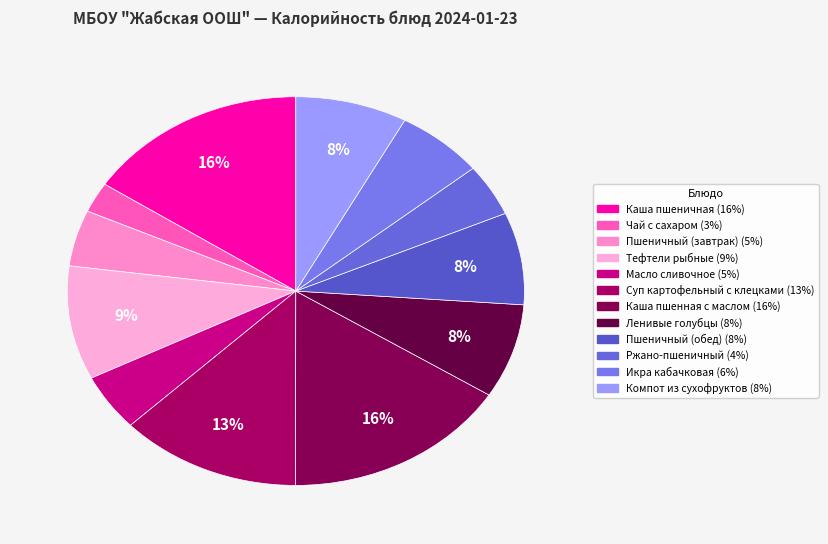

How much of the chart is everything except Каша пшенная с маслом?

84.0%